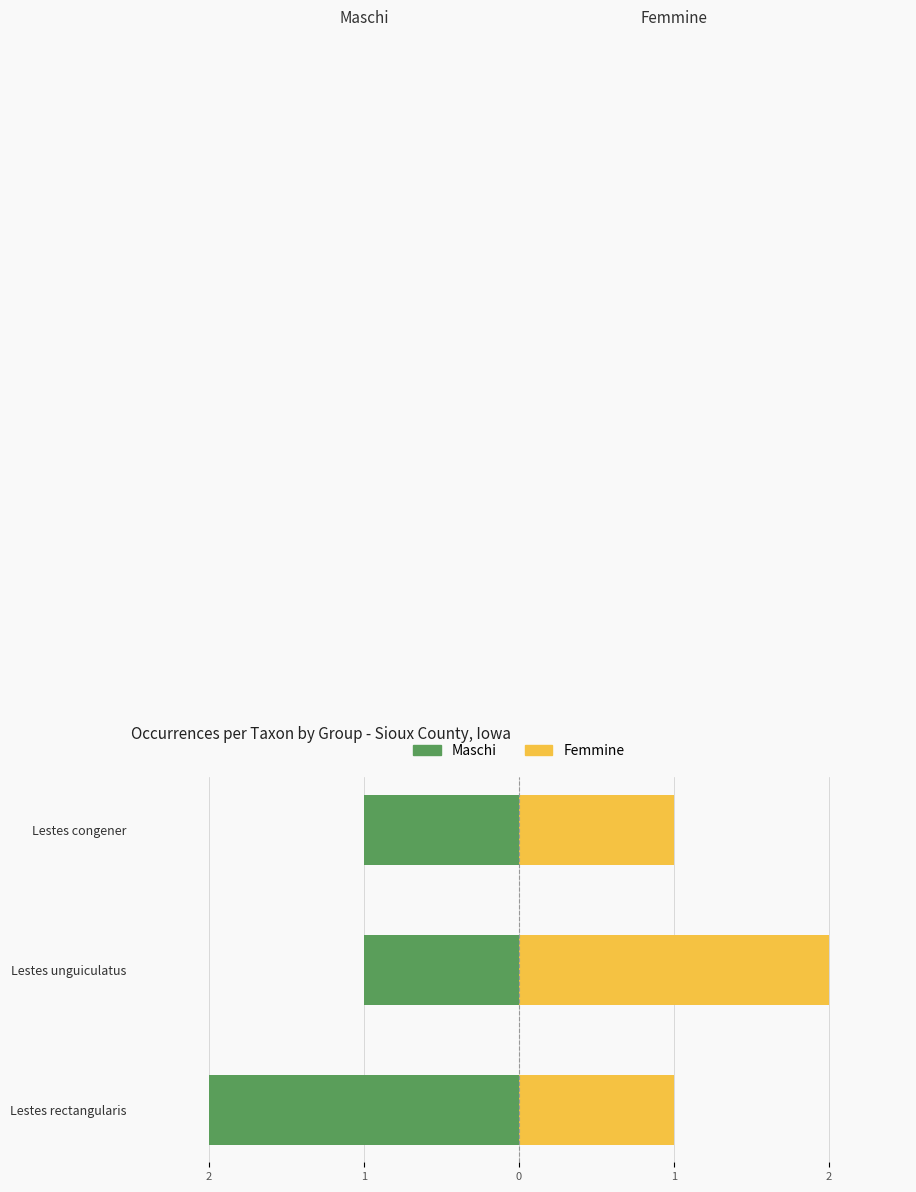

The value of Maschi at Lestes rectangularis is -2. True or false?

True